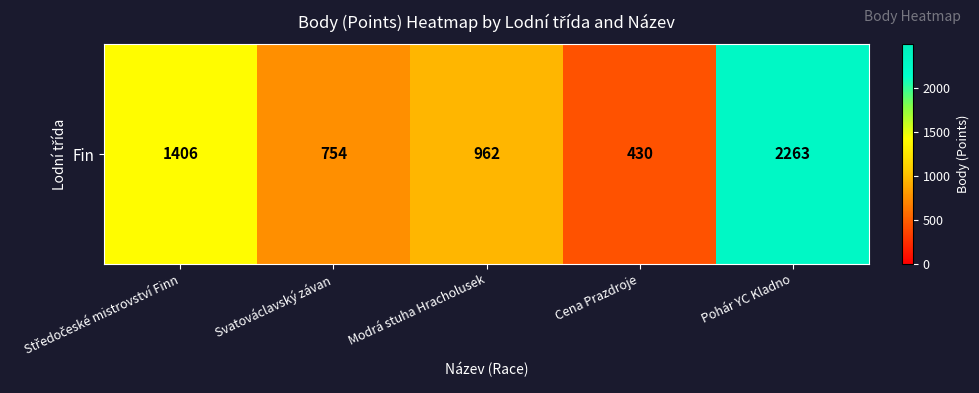

What is the change in value from Cena Prazdroje to Pohár YC Kladno?

+1833